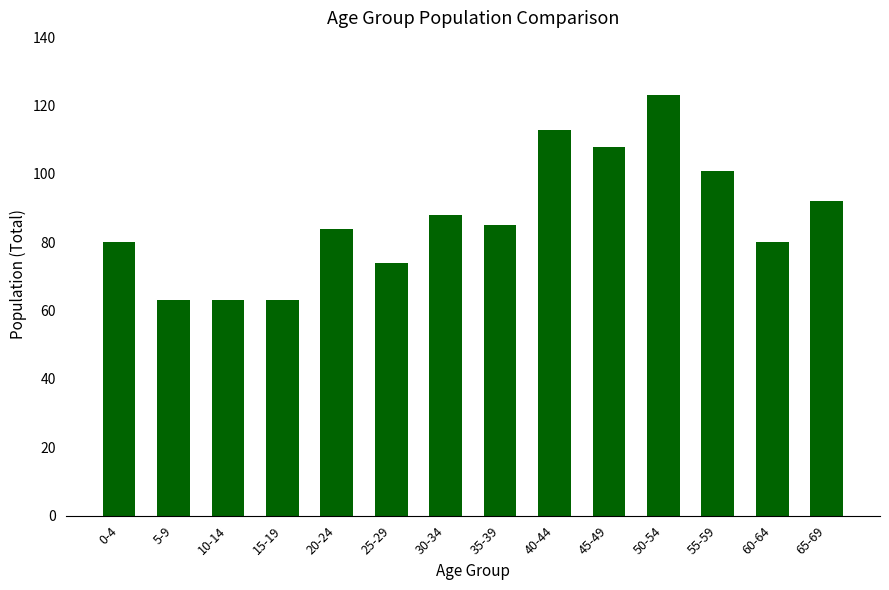

What is the sum of all values?

1217